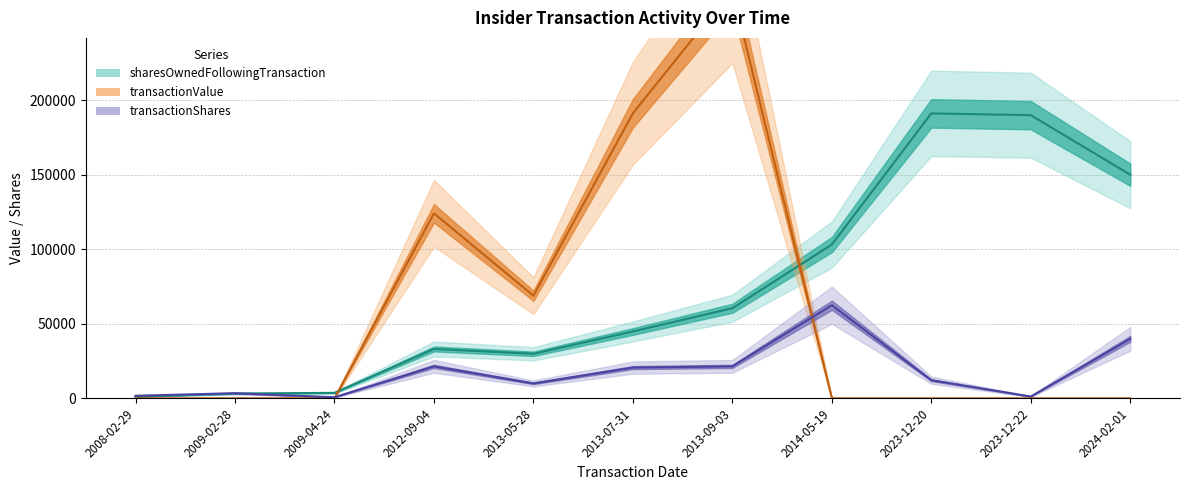

What is the label of the 8th point from the left?

2014-05-19